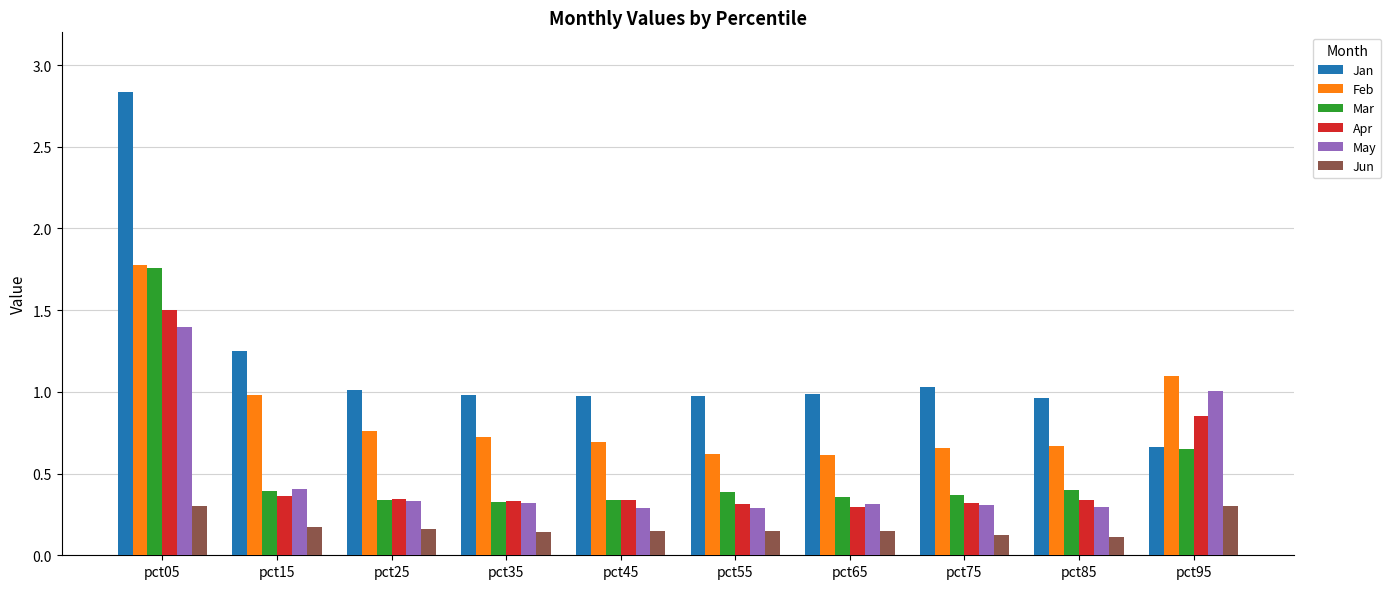

Which series has the largest range (max minus min)?

Jan